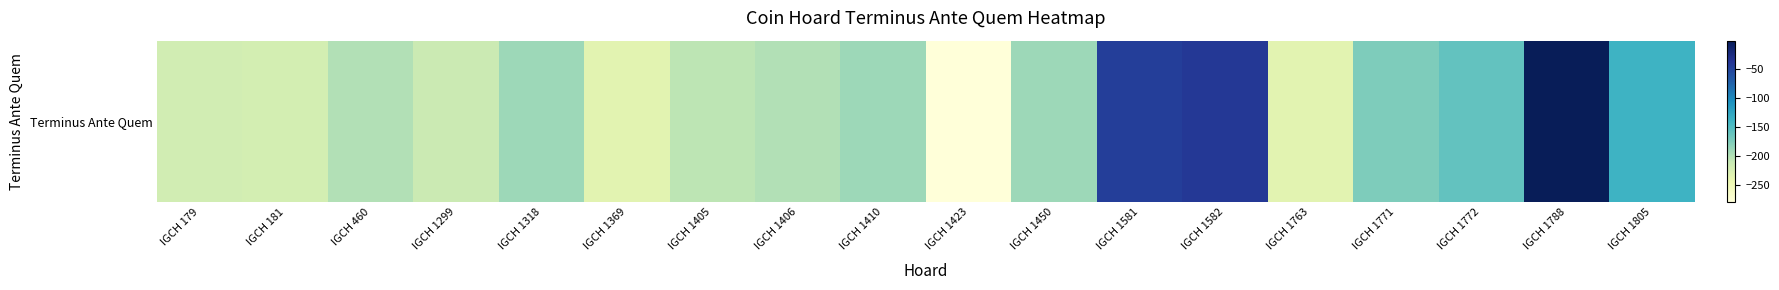

Which category has the lowest value across all series?

IGCH 1423